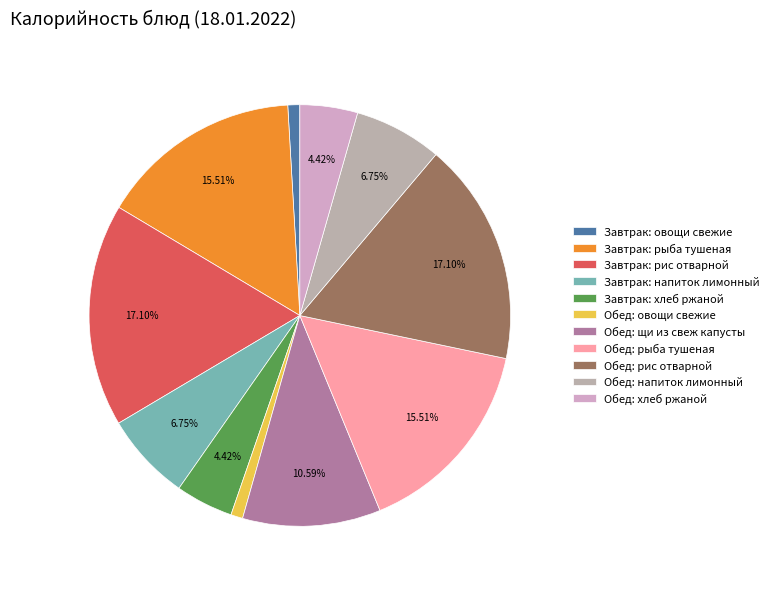

Does any single category account for the majority?

No